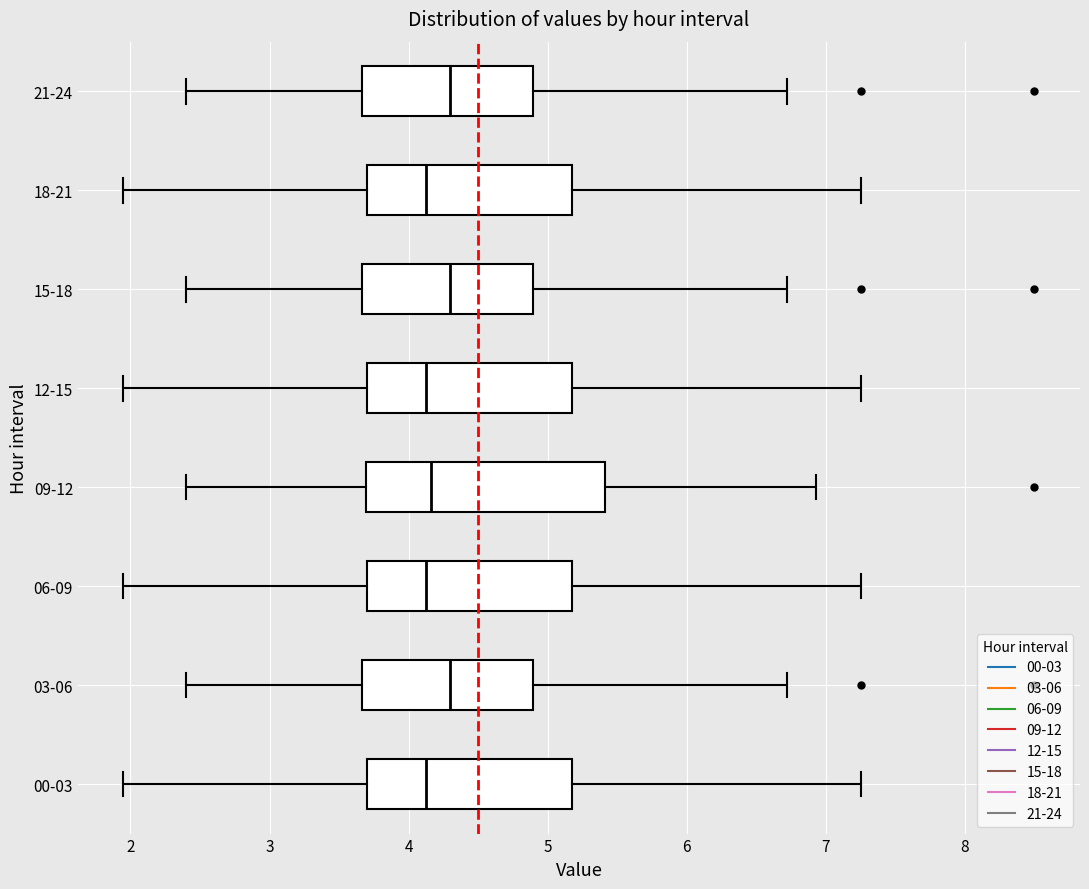

Where is the left edge of the box for 12-15 on the x-axis? The values are not printed on the chart, so give them approximately, as read against the axis.

3.7